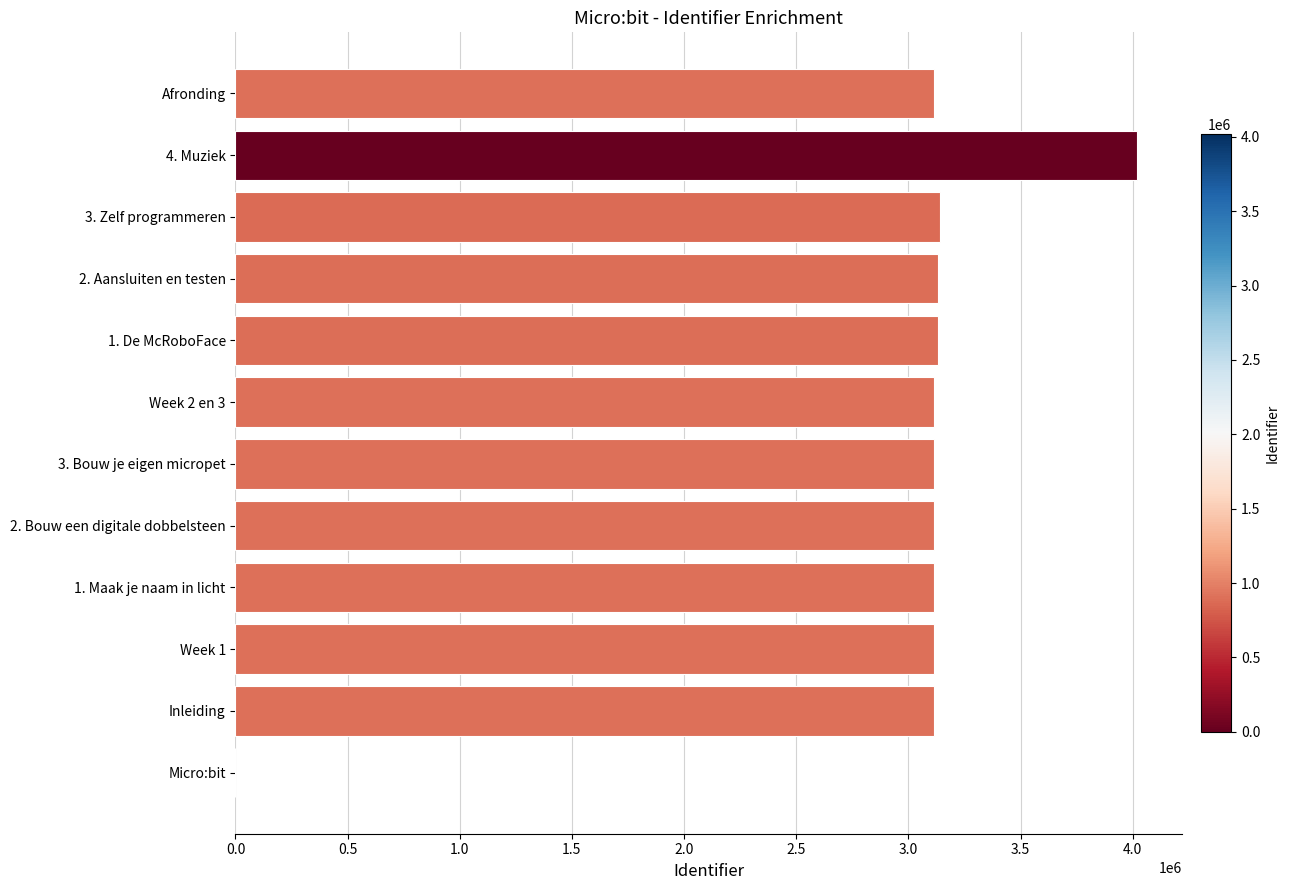

What is the maximum value shown in the chart?

4016975